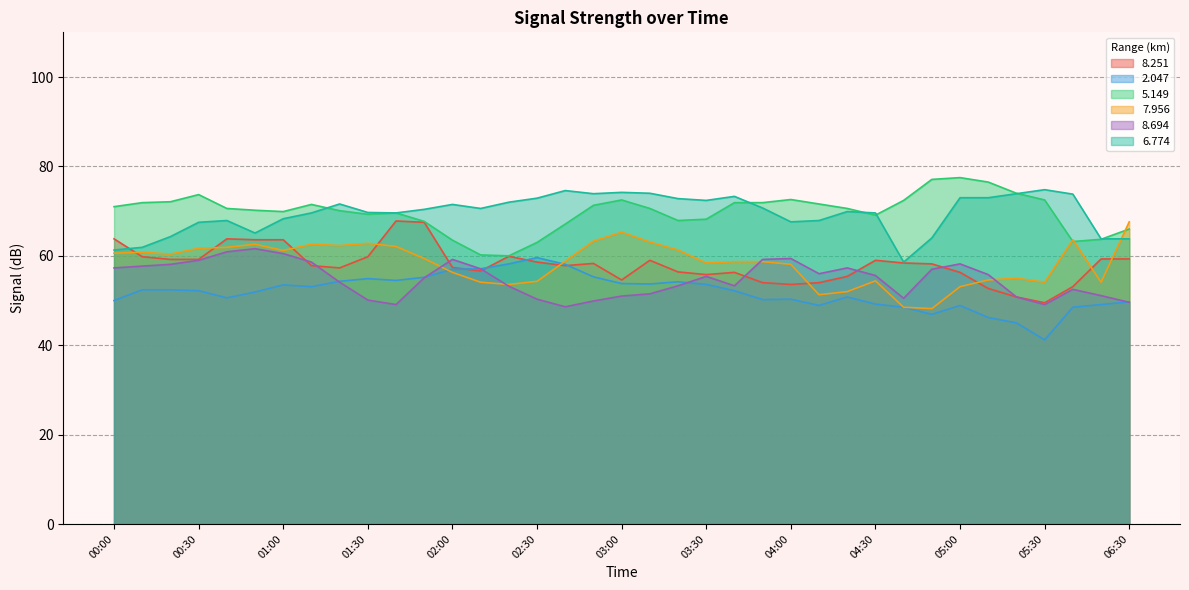

Is the value of 7.956 at 01:20 greater than the value of 8.694 at 03:40?

Yes